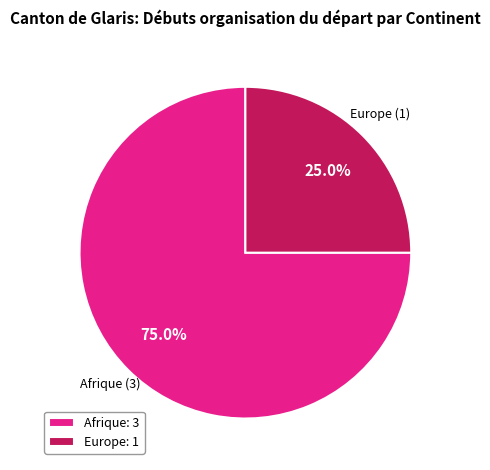

What portion of the pie excludes Europe: 1?

75.0%